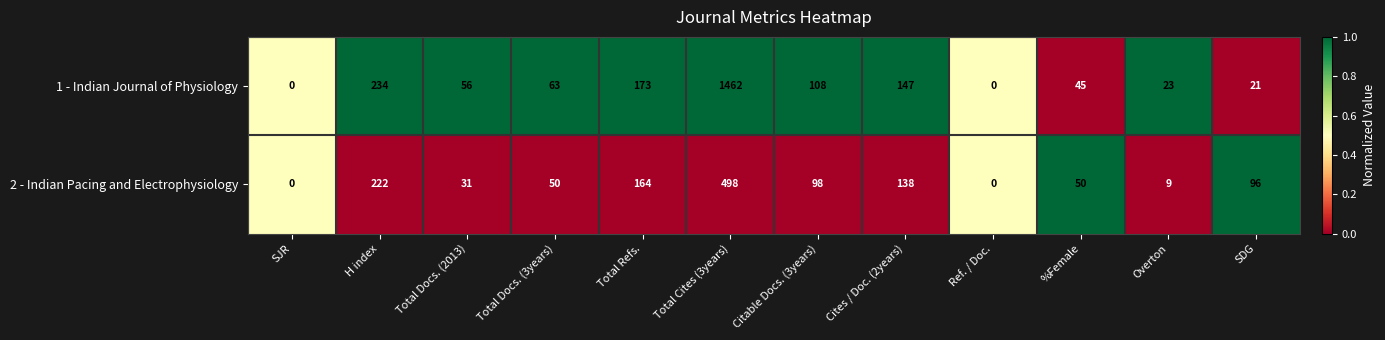

What is the sum of all 2 - Indian Pacing and Electrophysiology values?

1356